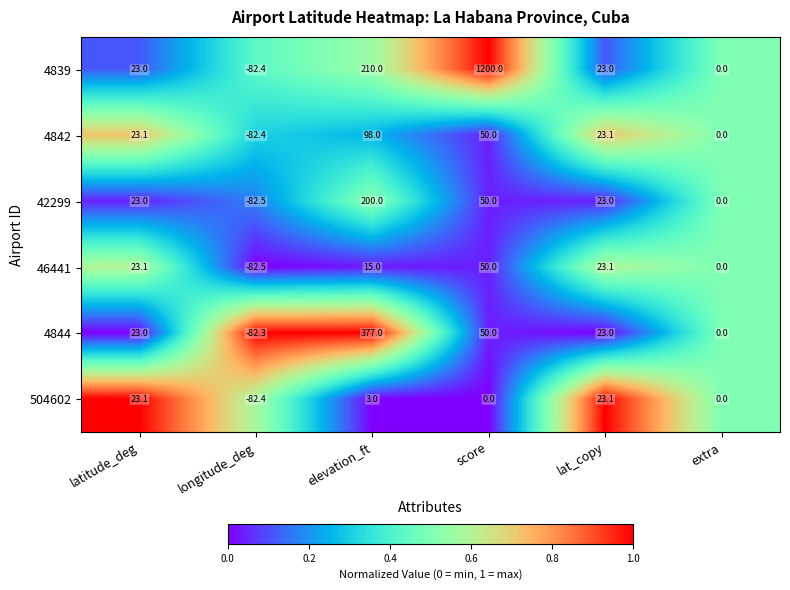

At which category is the sum across all series the highest?

score